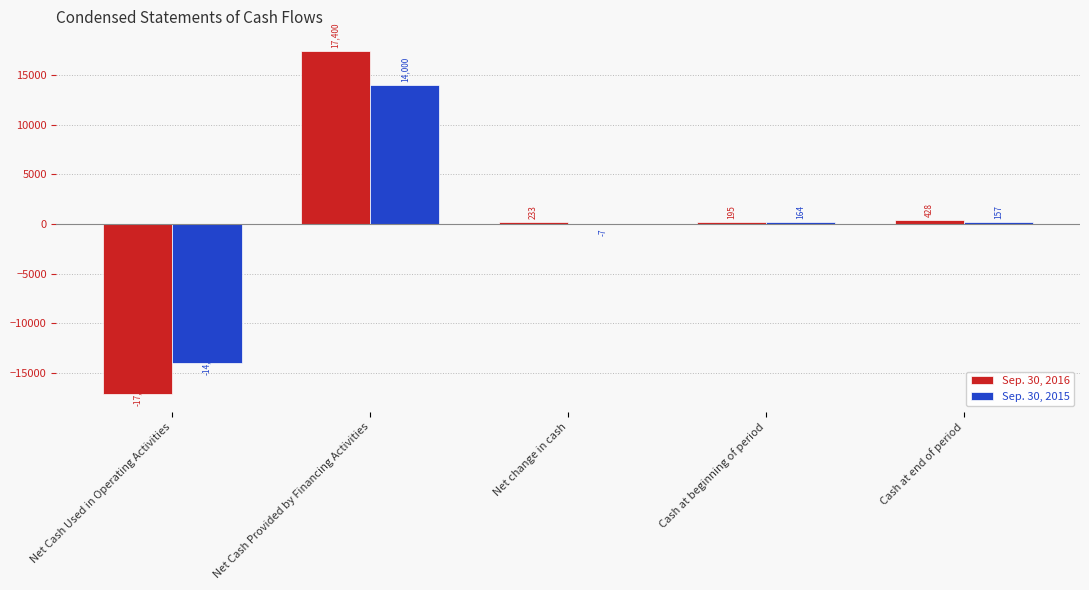

How many groups of bars are there?

5